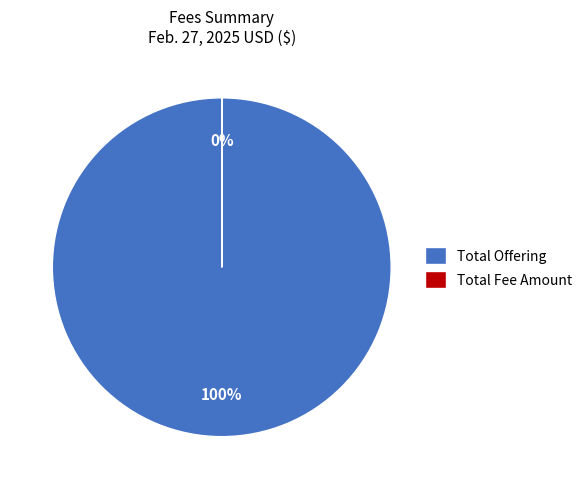

To the nearest percent, what is the difference between the largest and smallest slice percentages?

100%